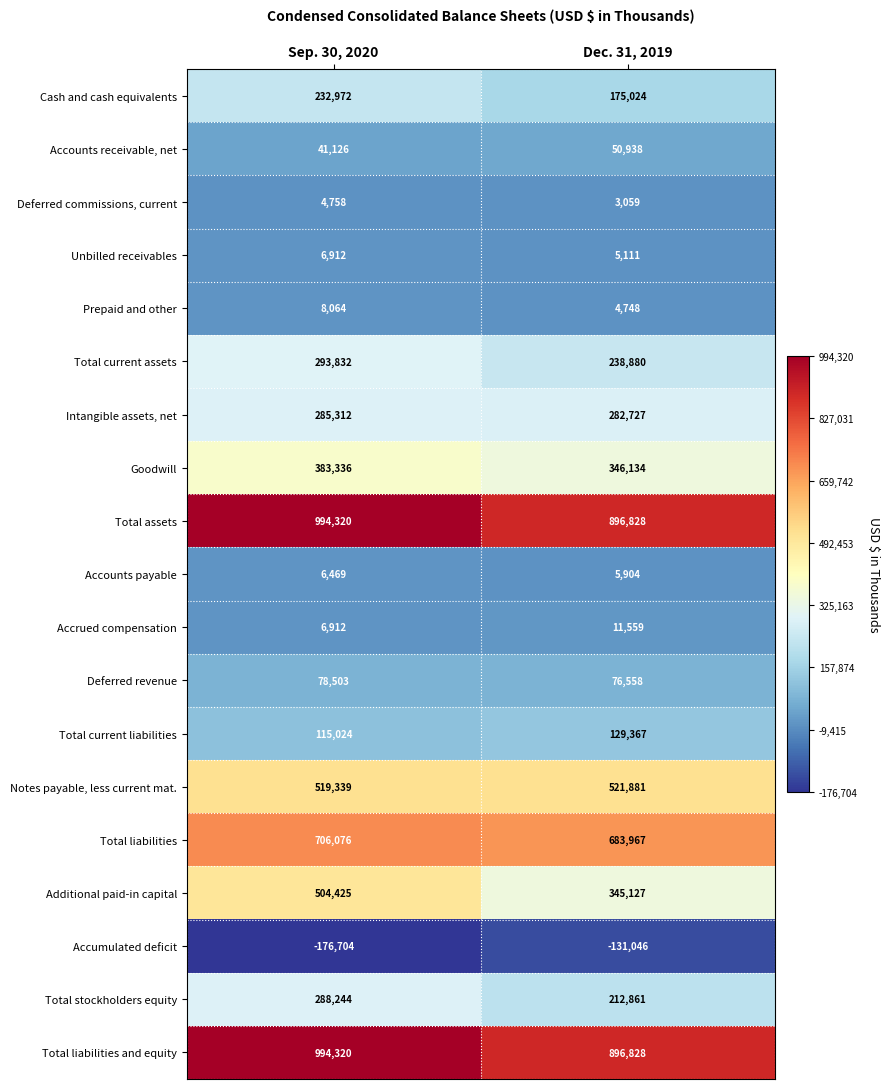

The Total liabilities series shows 1016235 at Sep. 30, 2020. True or false?

False